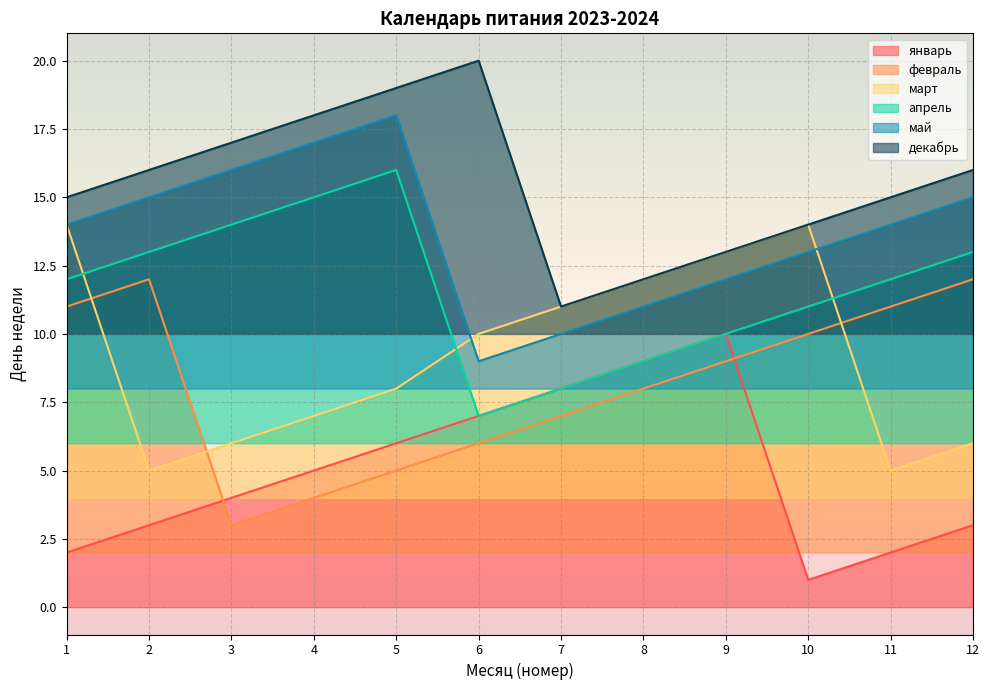

What is the minimum value for январь?

1